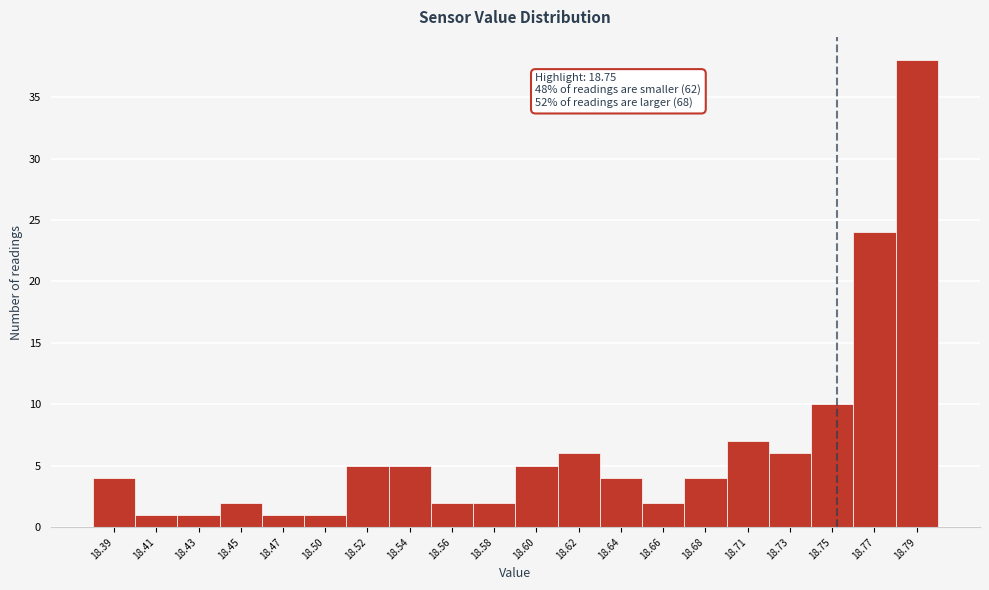

Which range on the x-axis has the tallest bar?

18.779 to 18.800